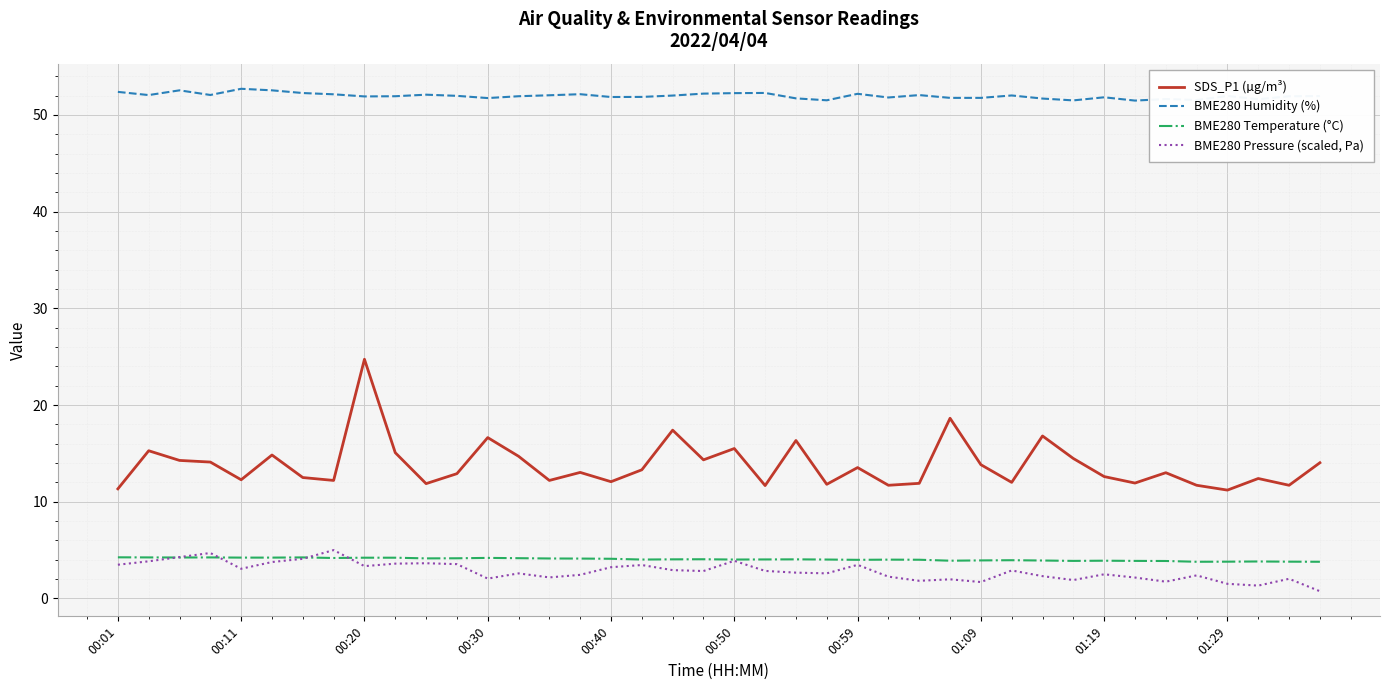

Which series has the largest range (max minus min)?

SDS_P1 (µg/m³)